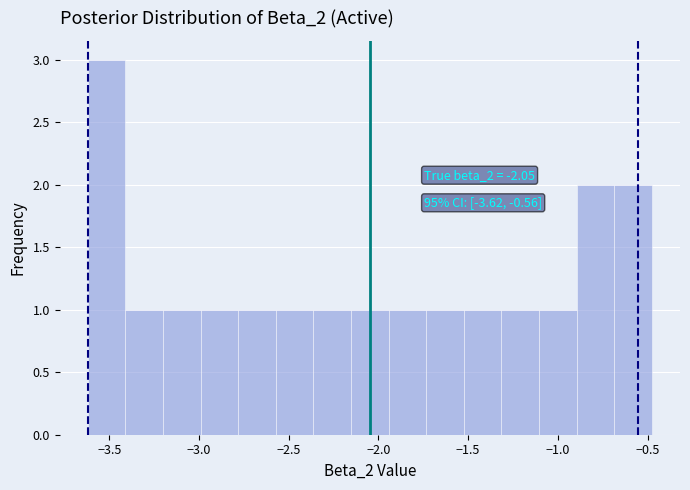

Over which range of the x-axis is the bar tallest?

-3.60 to -3.40